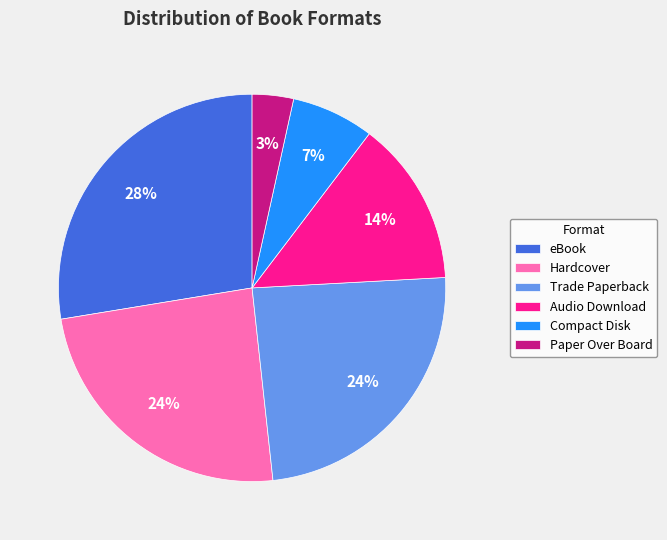

Is there any slice that represents more than half of the pie?

No